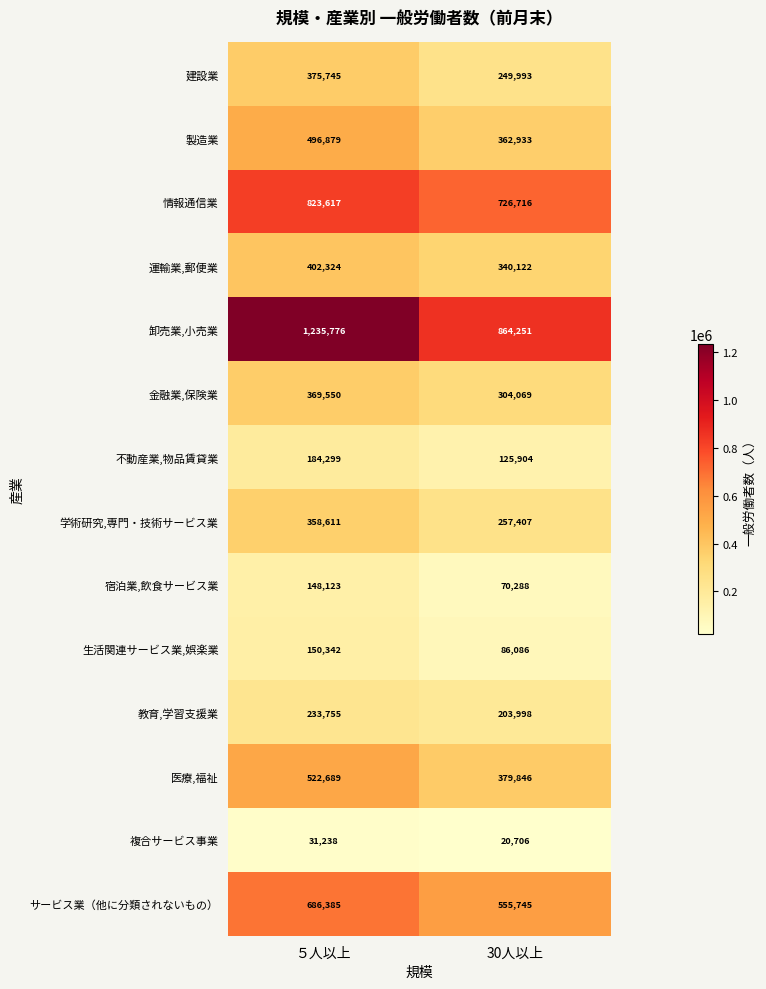

At which label is 不動産業,物品賃貸業 closest to 155101?

30人以上